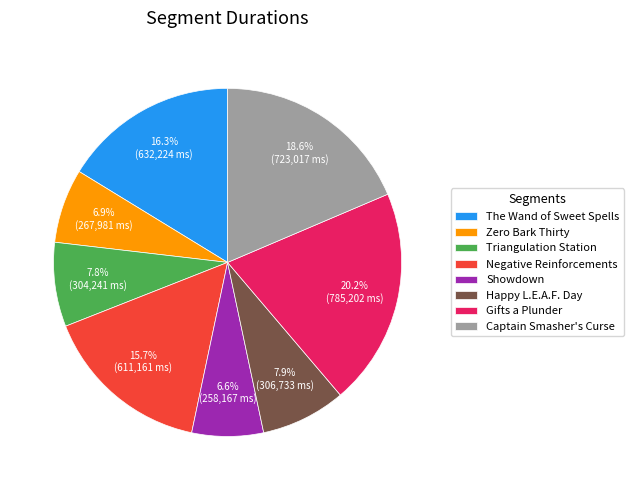

To the nearest percent, what is the average slice percentage?

12%